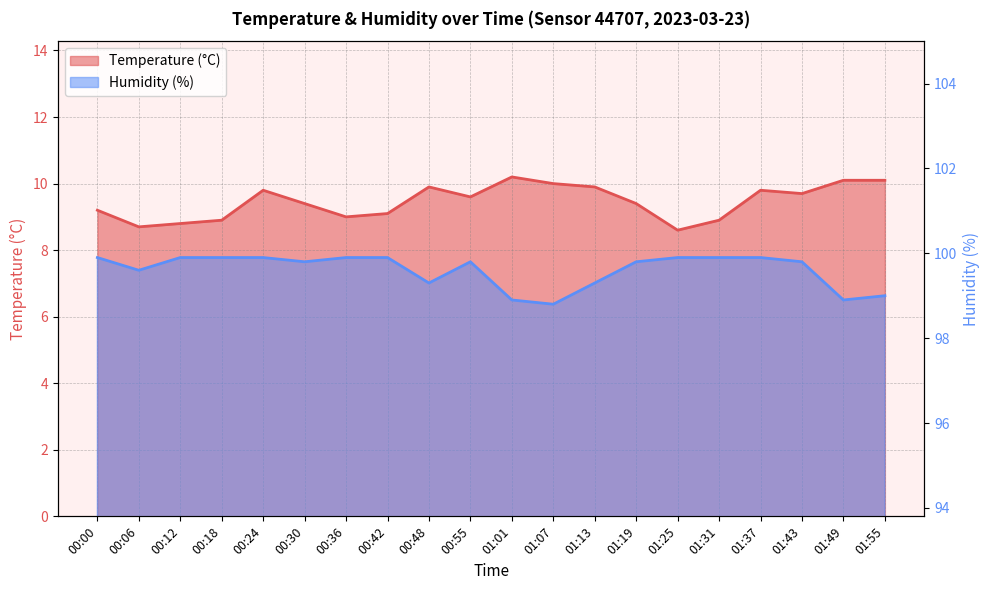

What is the difference between the maximum and second lowest values in the Humidity (%) series?

1.0